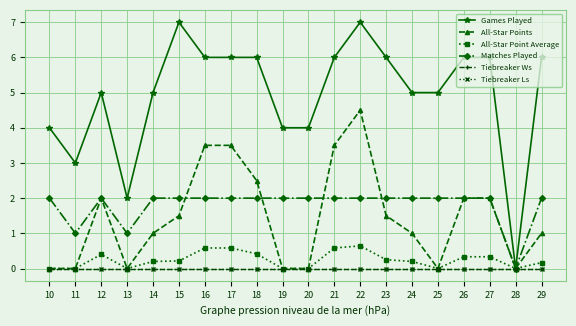

Read the All-Star Point Average value at 27.

0.3